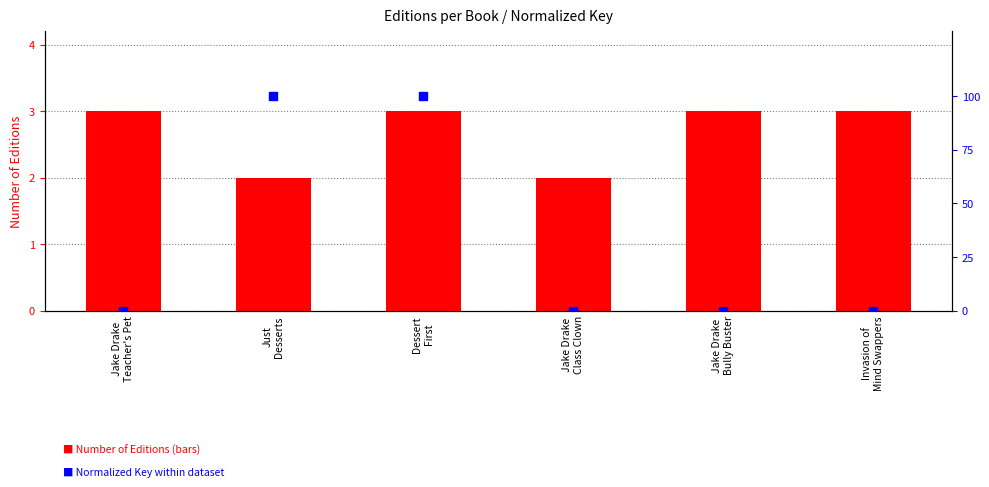

Which series has the largest Y range (max minus min)?

Normalized Key (0–100)